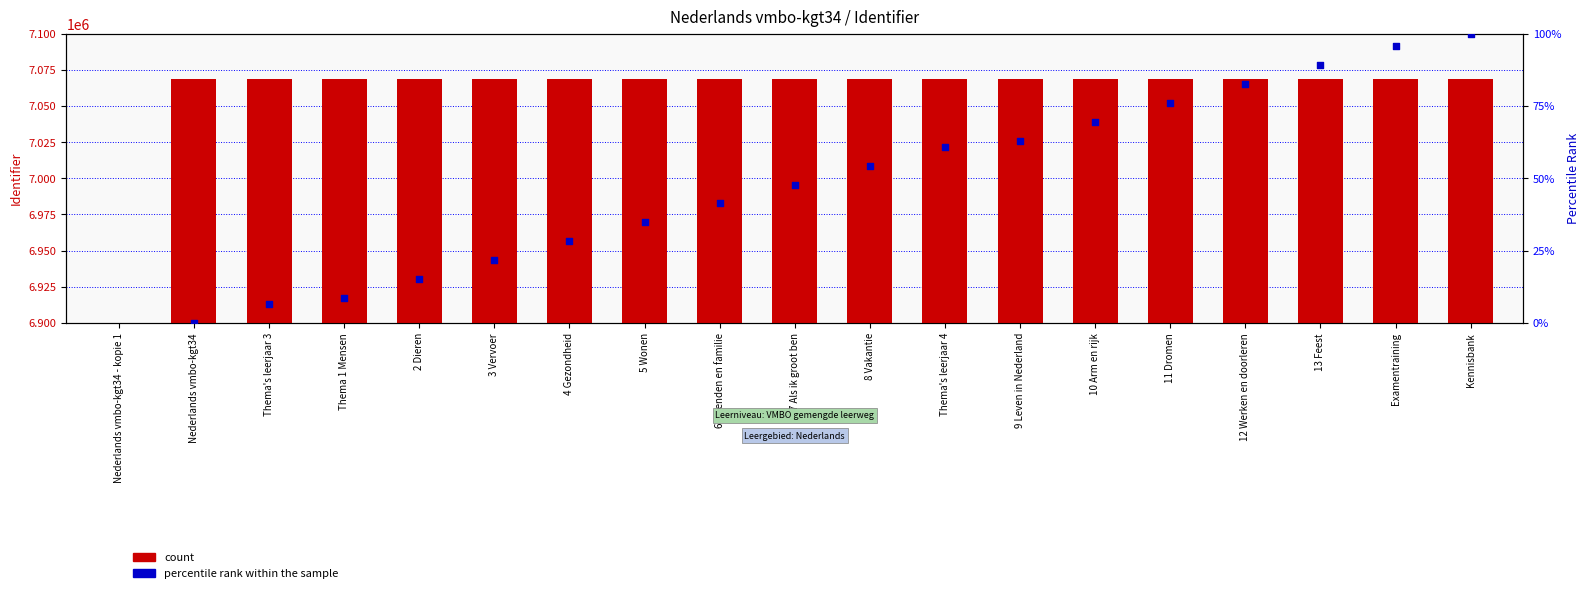

Which series contains the lowest Y value?

count